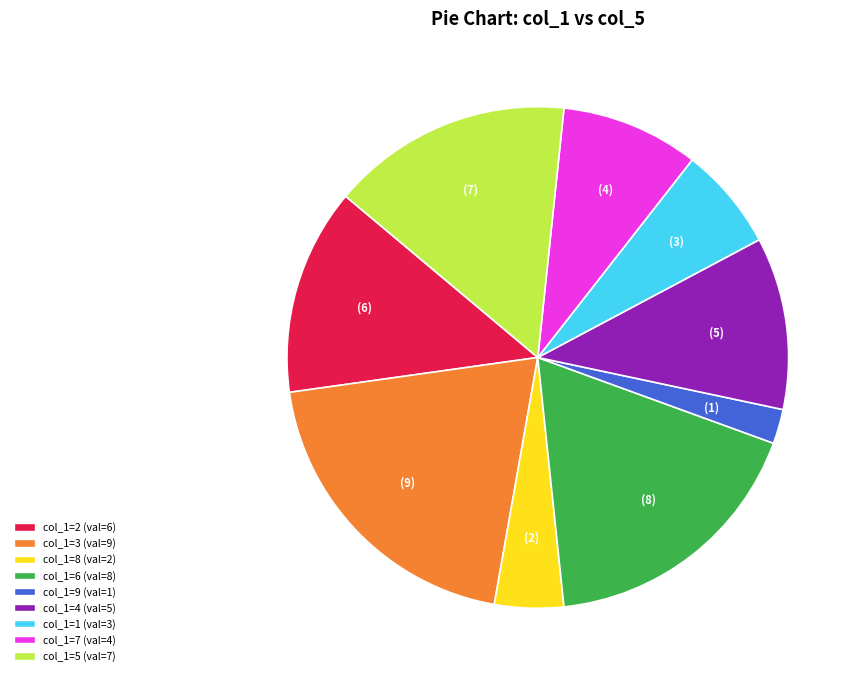

Is there a majority slice in this chart?

No